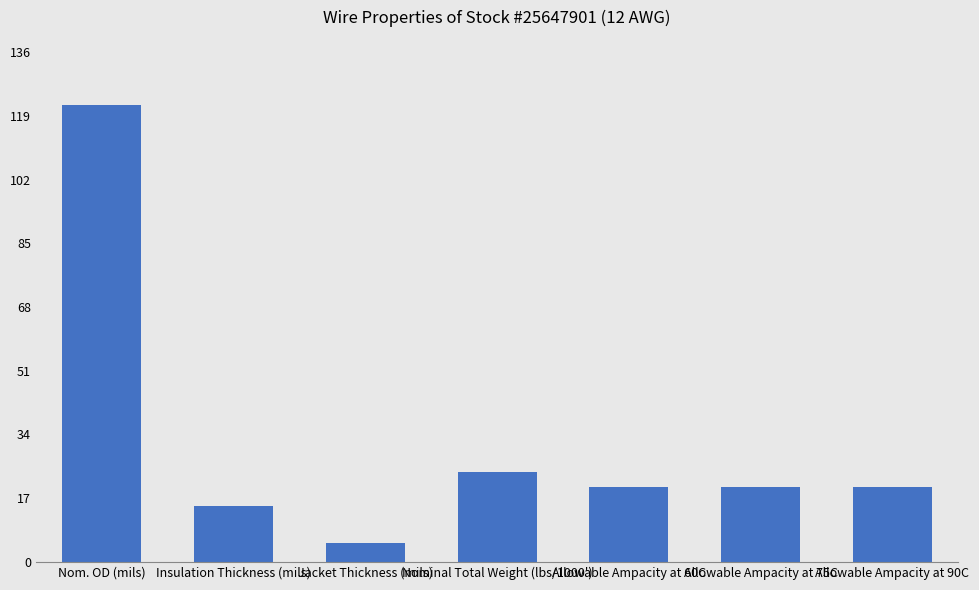

Reading left to right, extract all data points from this chart.

122	15	5	24	20	20	20